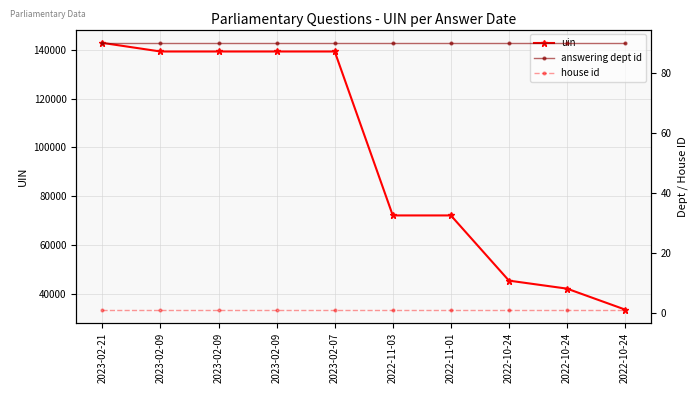

Which series has the largest range (max minus min)?

uin